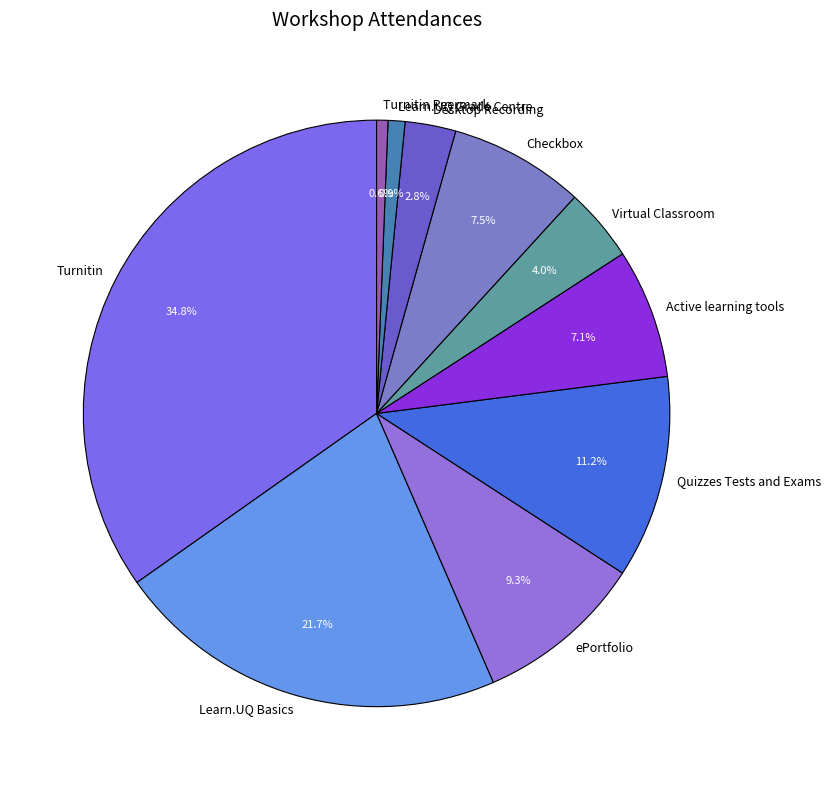

Does Virtual Classroom represent more than half of the total?

No